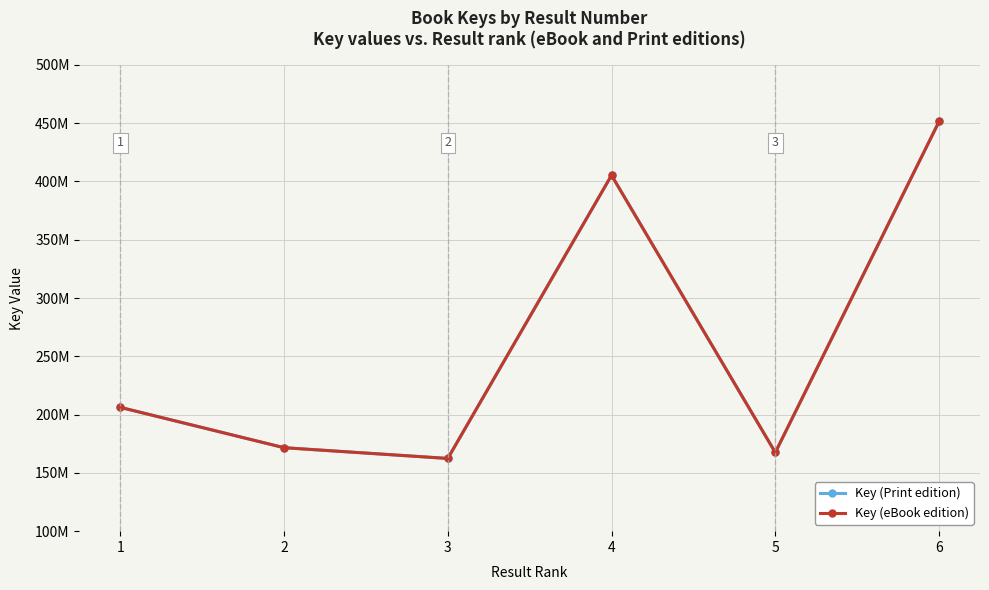

Does the chart have visible grid lines?

Yes